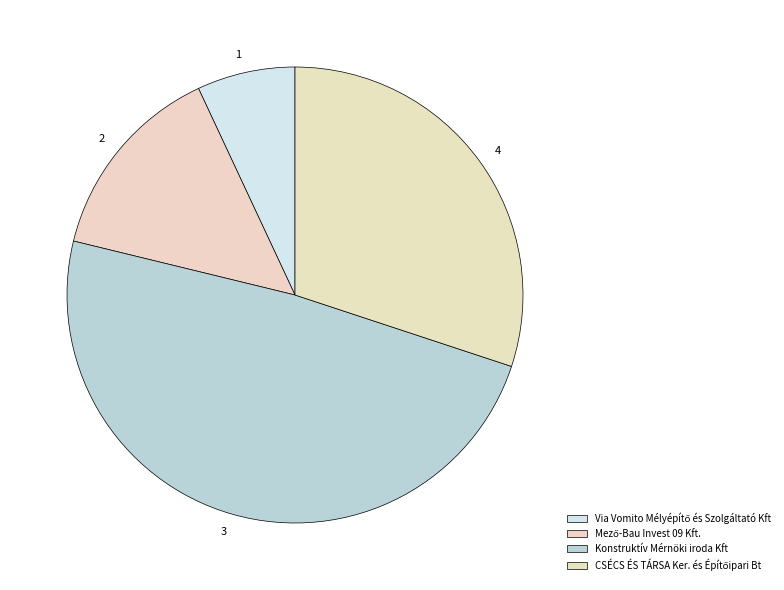

How many slices are in this pie chart?

4